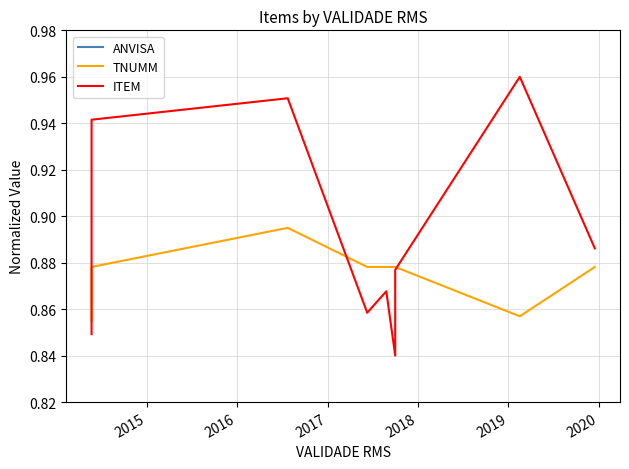

What is the average value of the TNUMM series?

0.9